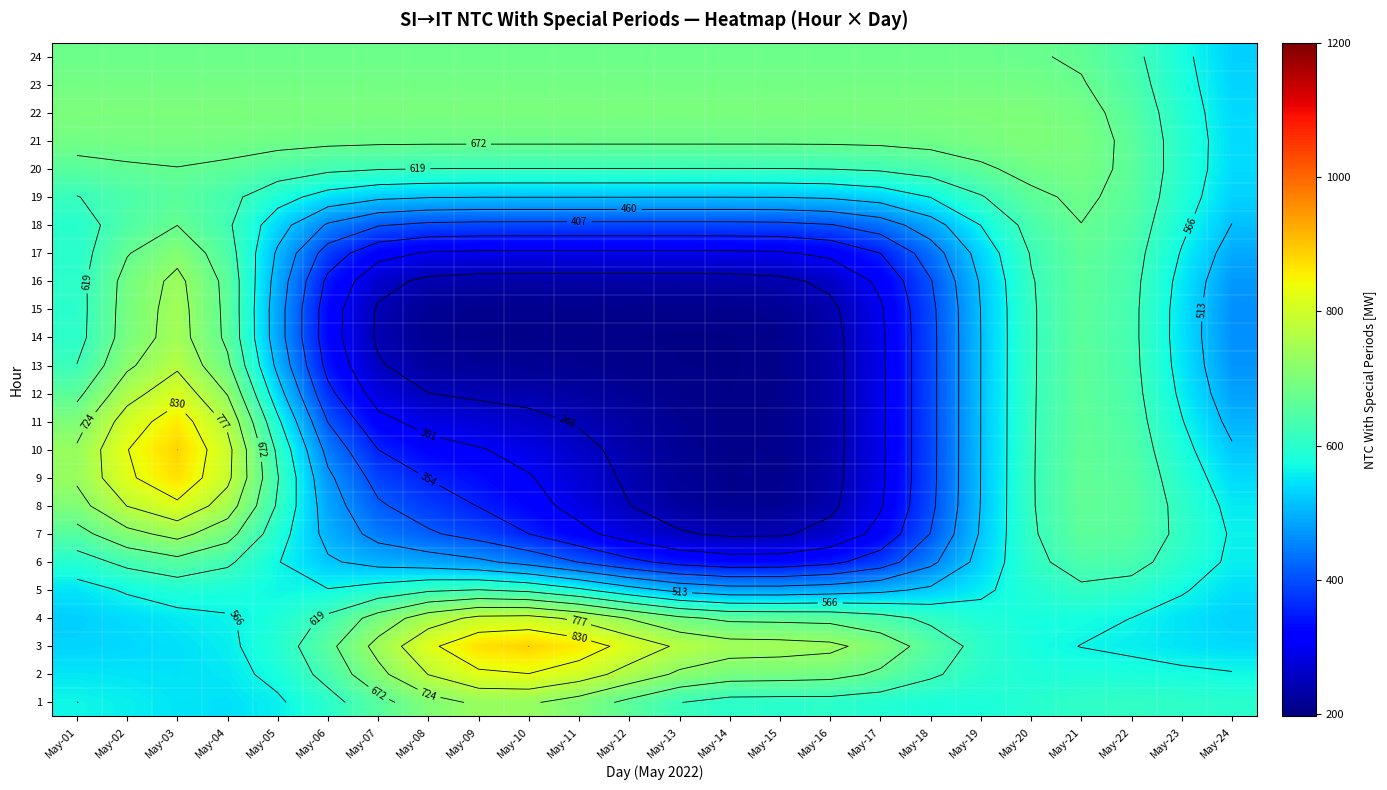

What is the total value across all series at May-12?

10717.7